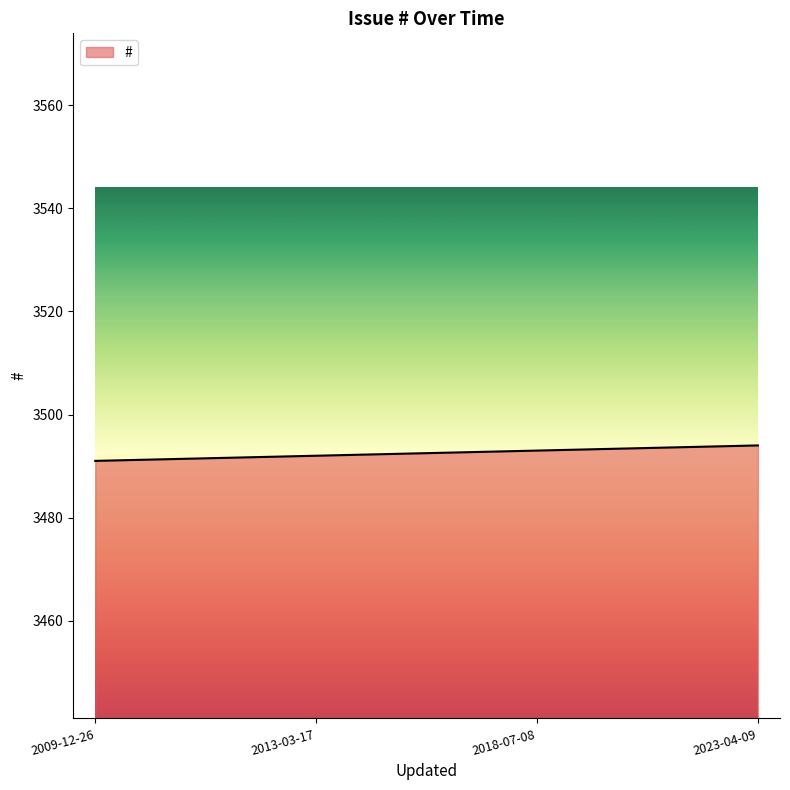

Reading right to left, extract all data points from this chart.

3494	3493	3492	3491